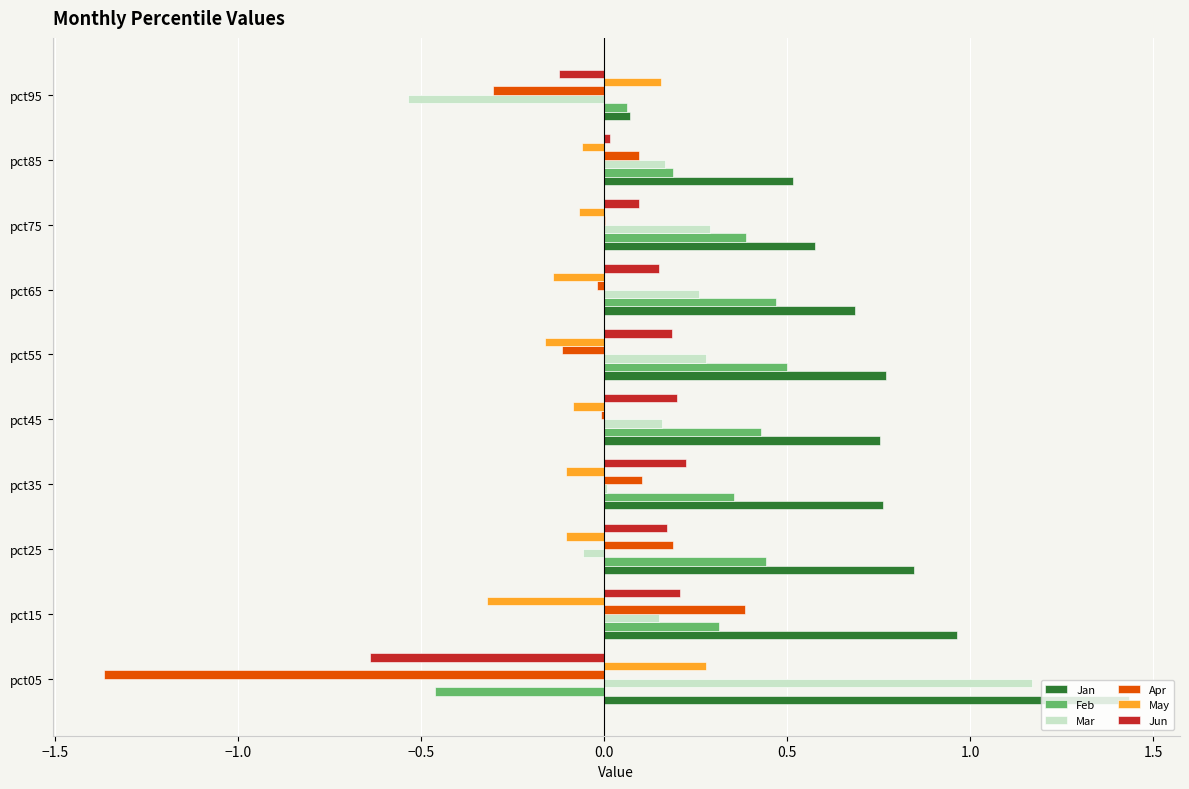

Is the value of May at pct95 greater than the value of Jan at pct55?

No